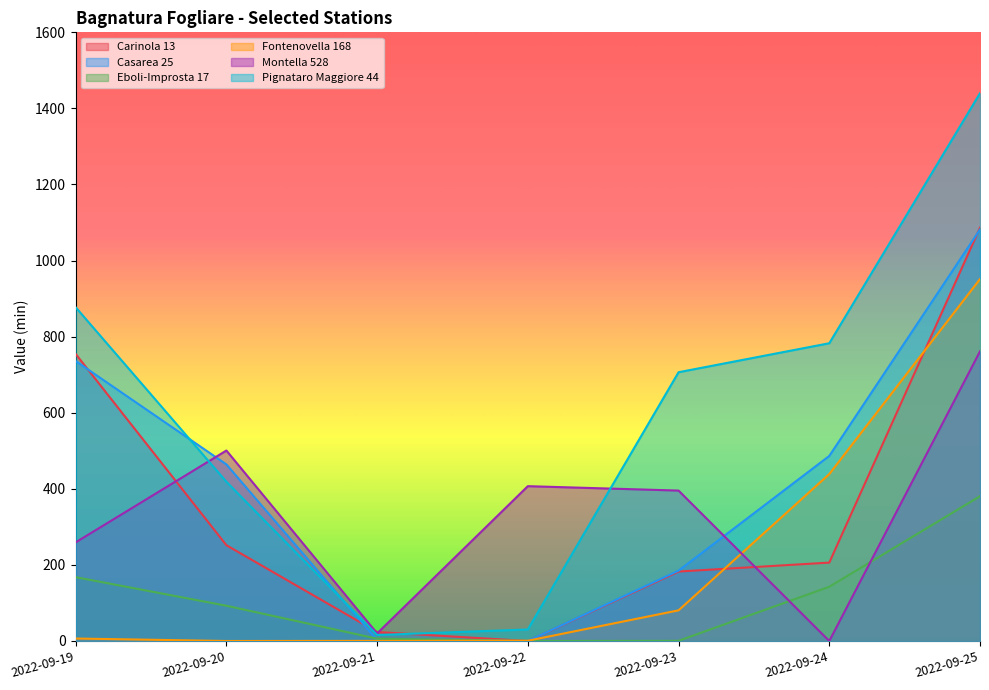

Between which two adjacent categories do Casarea 25 and Montella 528 first intersect?

2022-09-19 and 2022-09-20